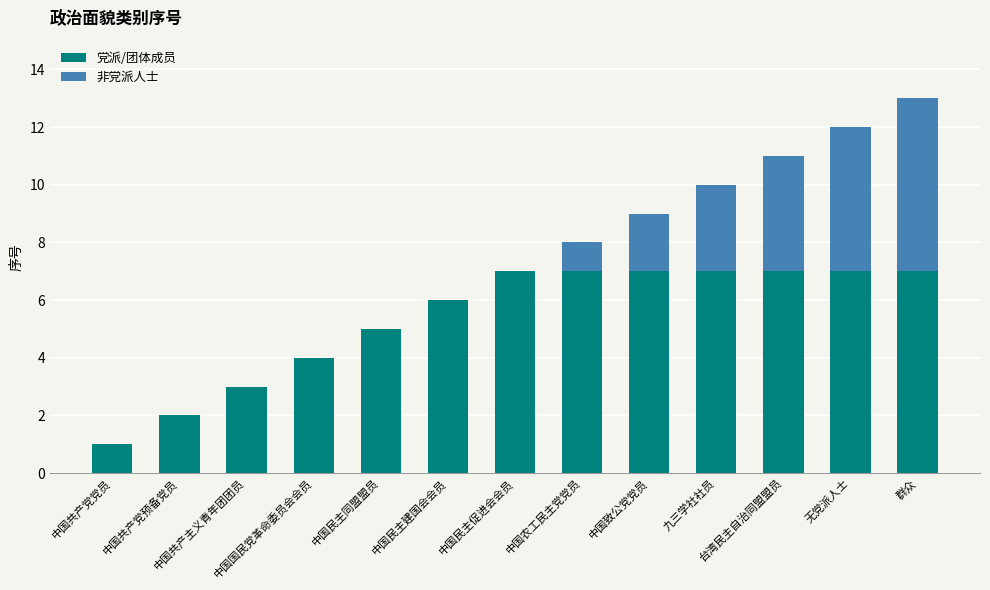

What is the sum of all 党派/团体成员 values?

70